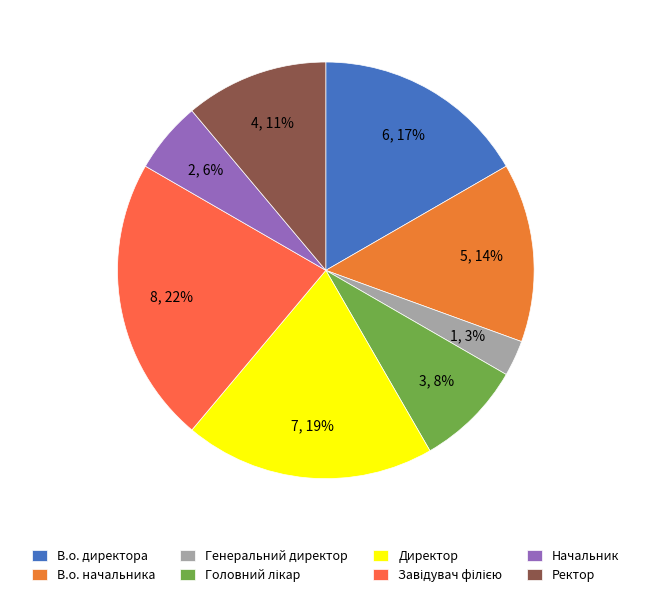

Between В.о. начальника and Головний лікар, which is larger?

В.о. начальника